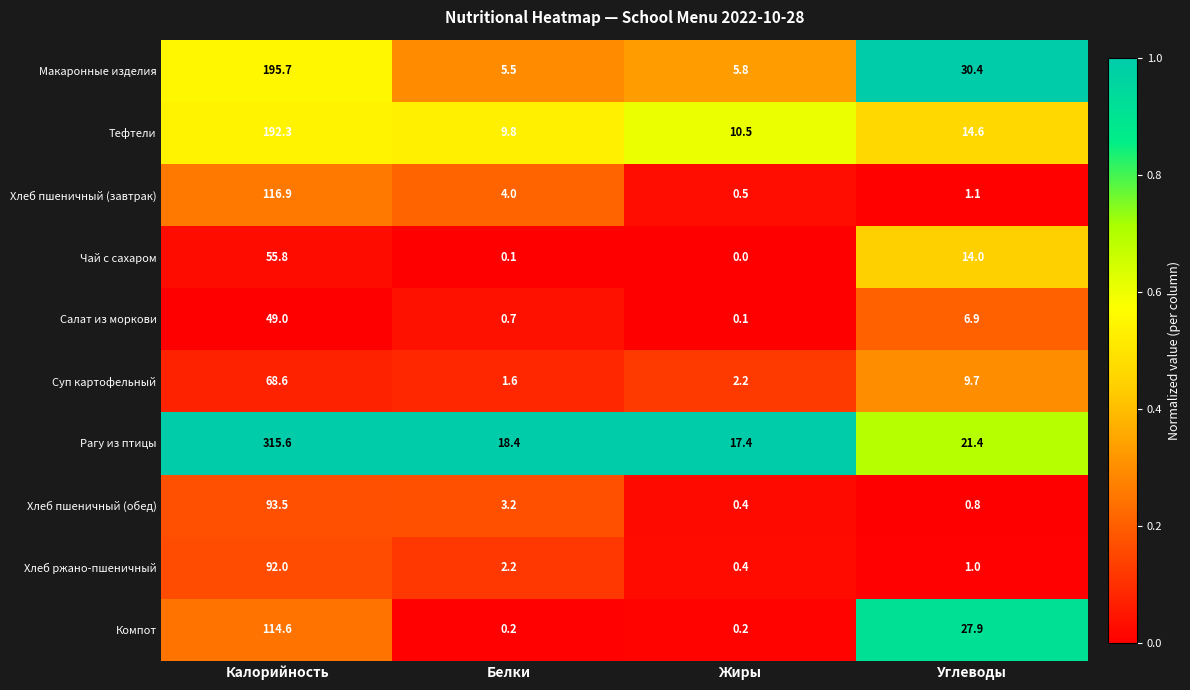

What is the greatest value displayed?

315.6